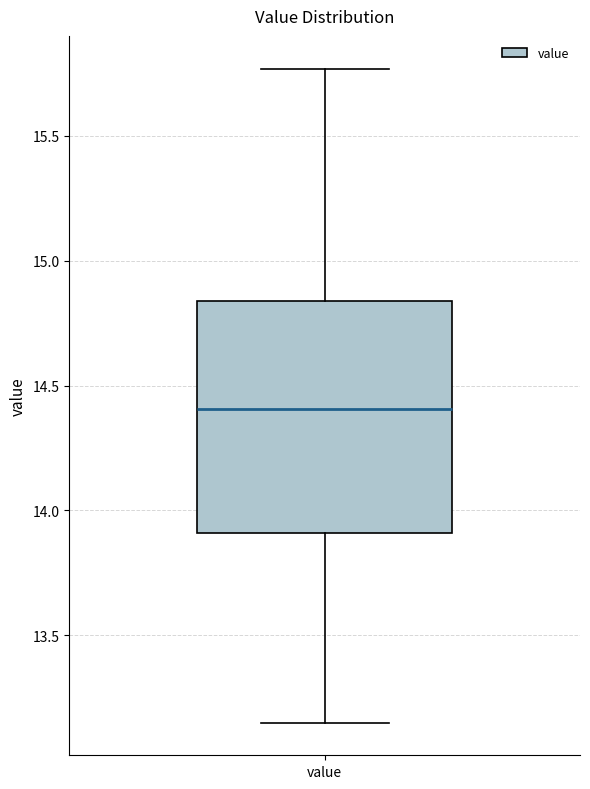

Where is the lower edge of the box for value on the y-axis? The values are not printed on the chart, so give them approximately, as read against the axis.

13.90